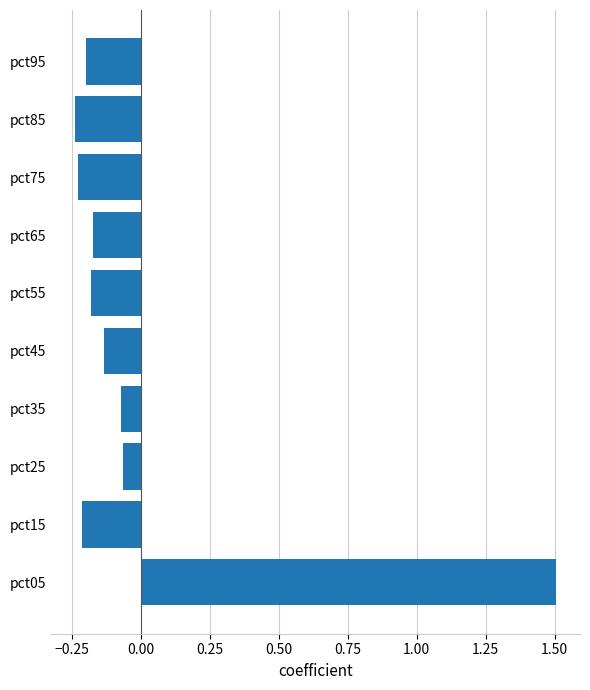

Does the chart contain any negative values?

Yes